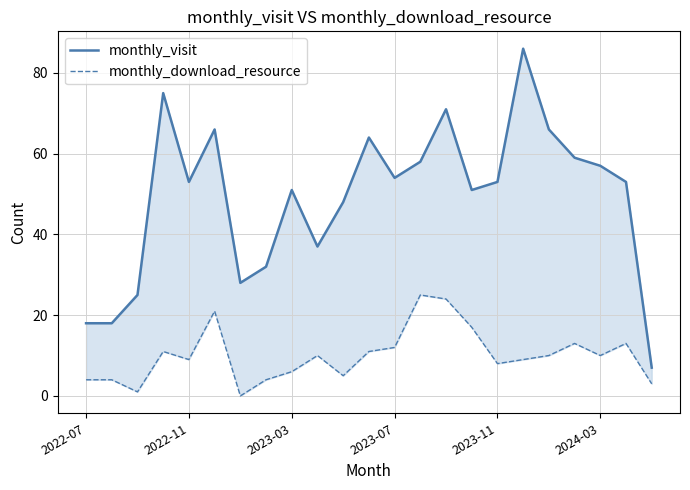

How many interior local peaks does the monthly_download_resource series have?

6